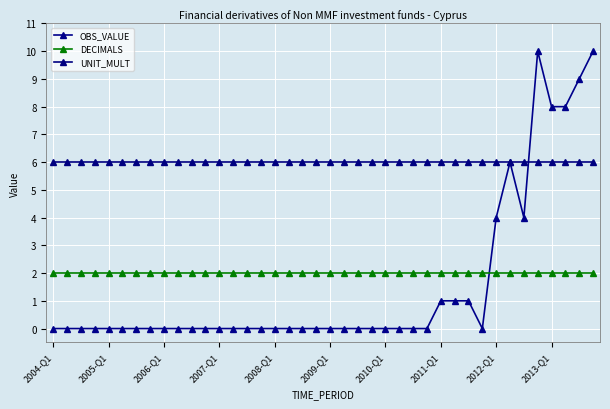

True or false: OBS_VALUE has more than 1 interior local peaks.

True